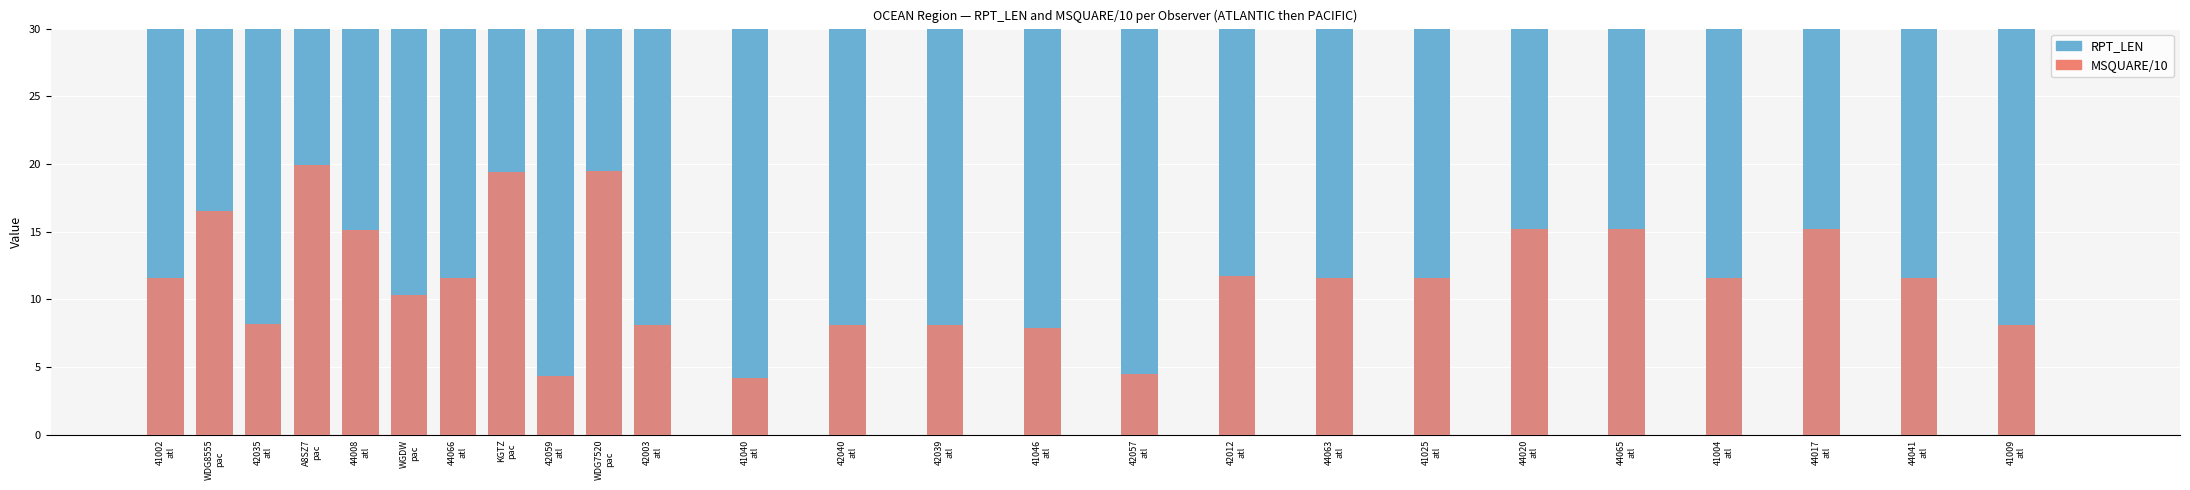

Count the number of data series in this chart.

2